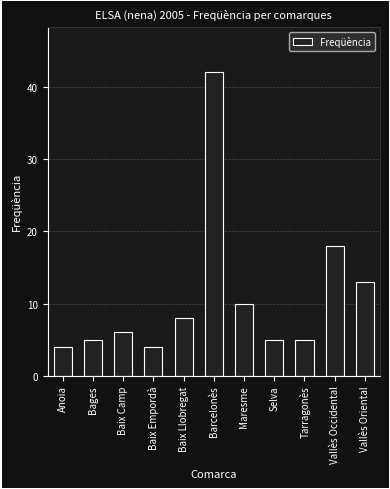

What is the label of the 10th bar from the right?

Bages